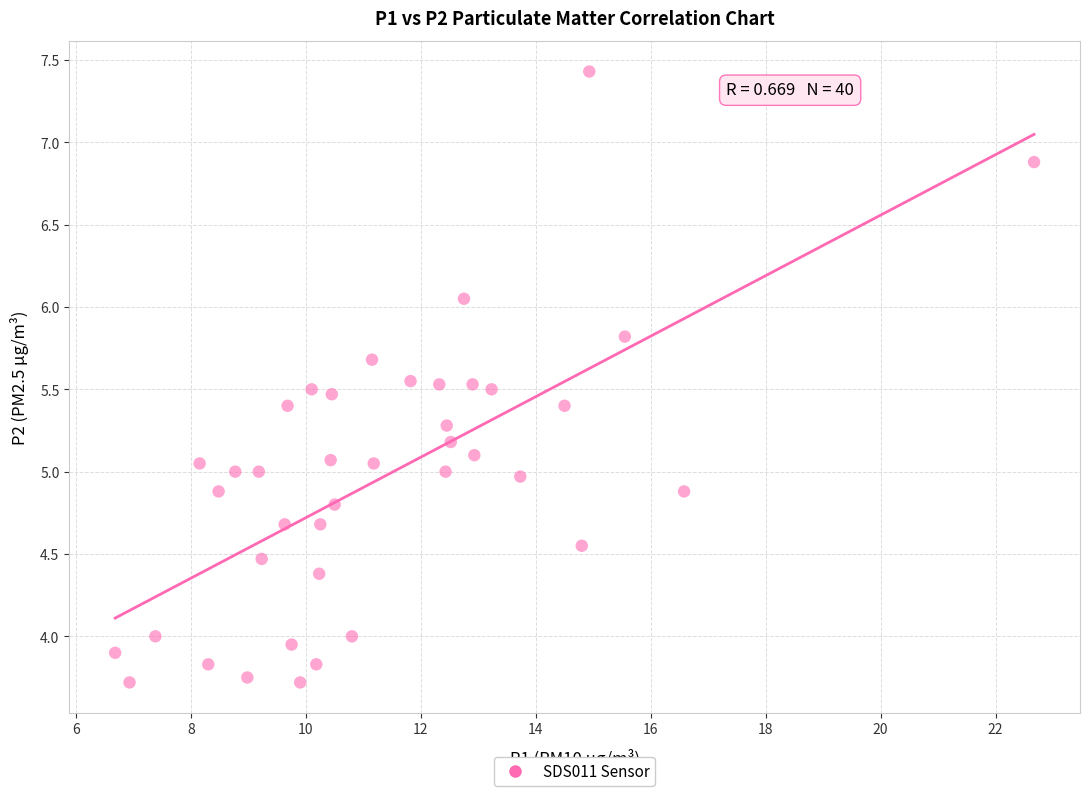

What is the range of Y values (max minus min)?

3.7